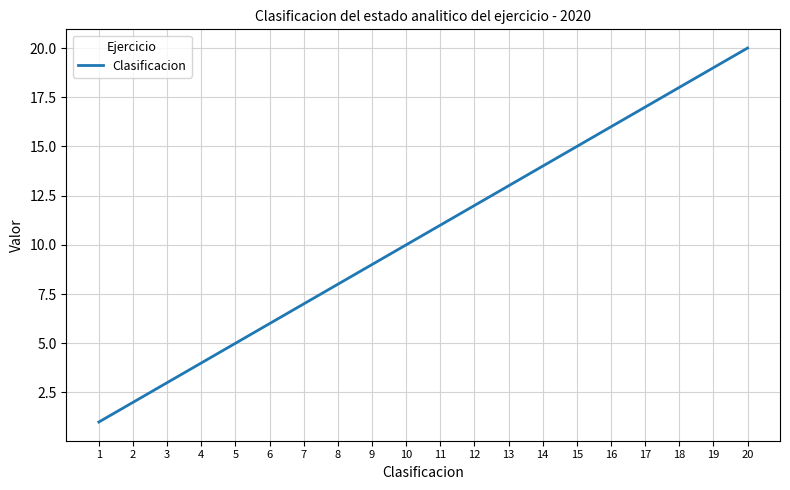

Reading left to right, what are all the values shown in this chart?

1	2	3	4	5	6	7	8	9	10	11	12	13	14	15	16	17	18	19	20